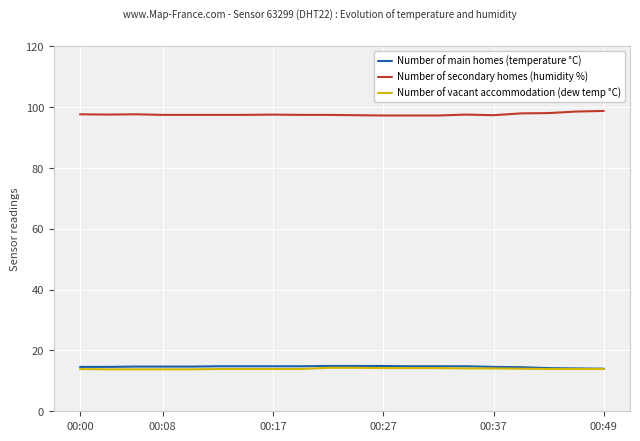

Count the number of categories in the chart.

20